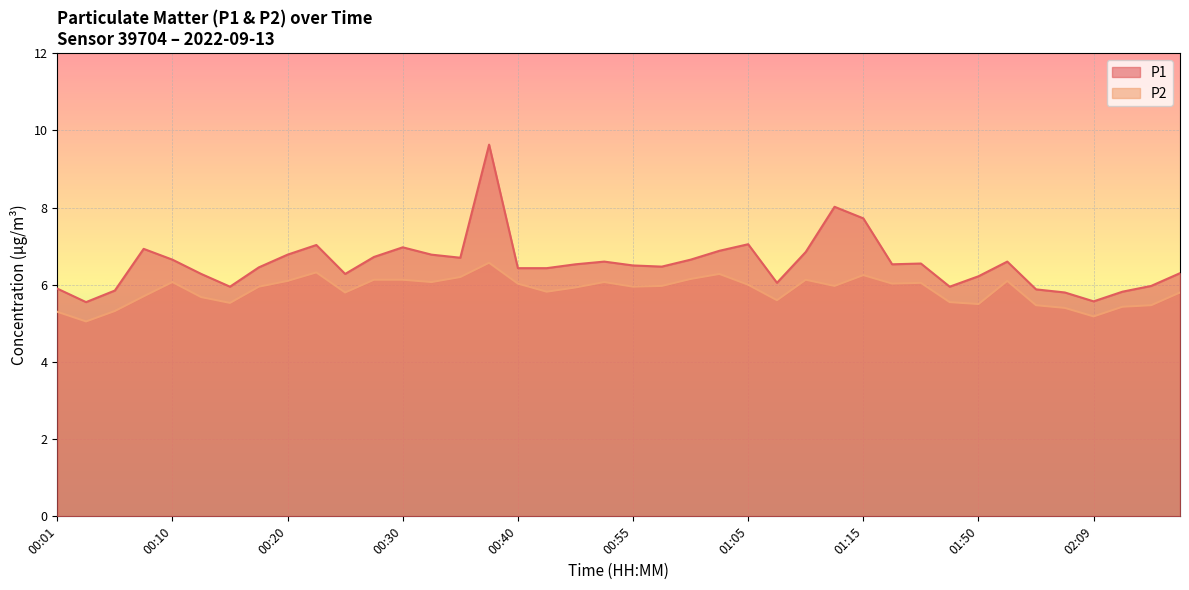

Which category has the lowest value across all series?

00:03